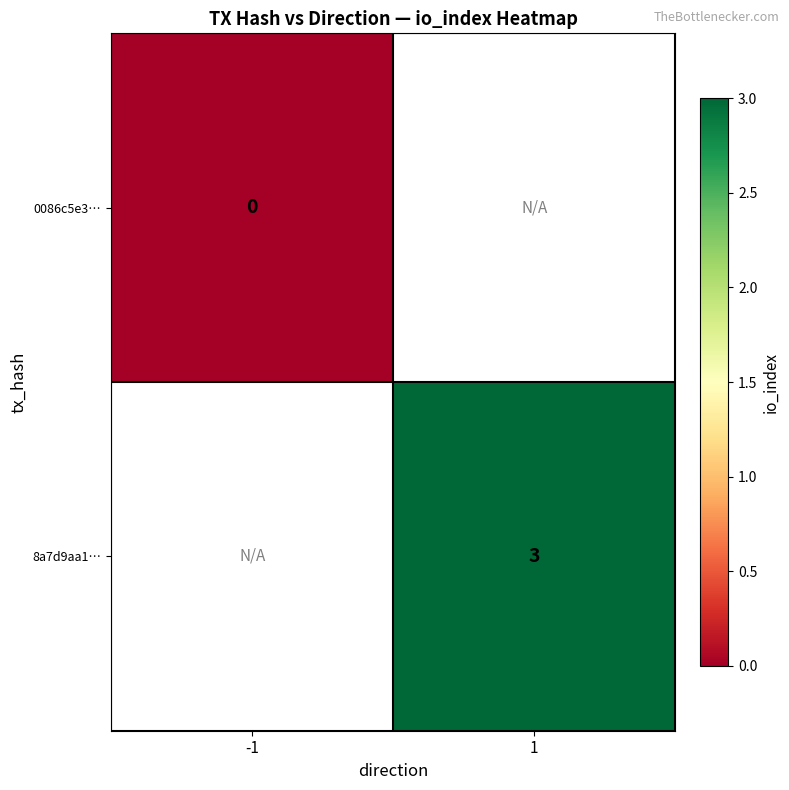

At how many categories does at least one series exceed 2?

1